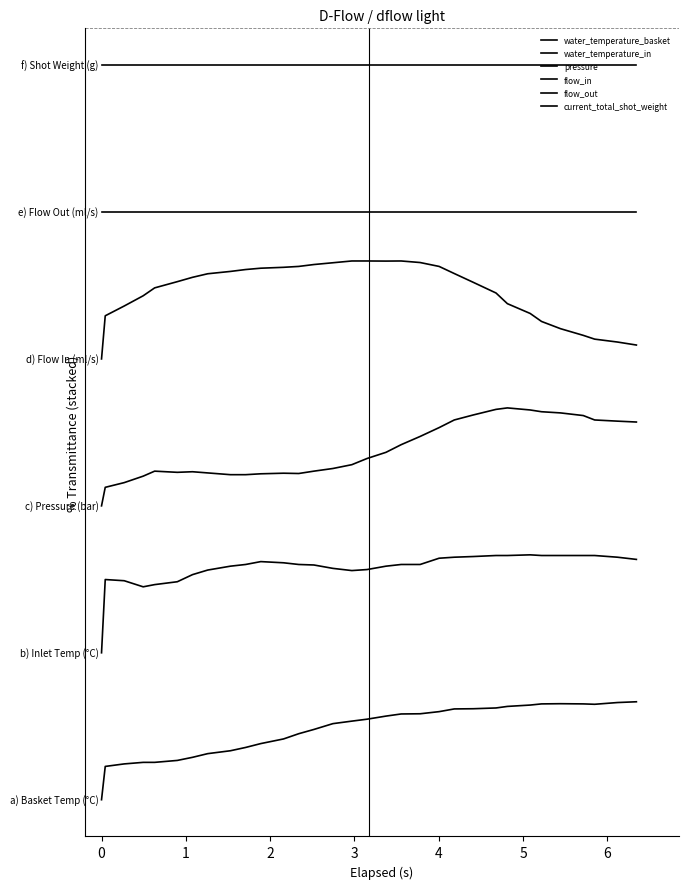

True or false: current_total_shot_weight has more than 2 points higher than both neighbors.

False